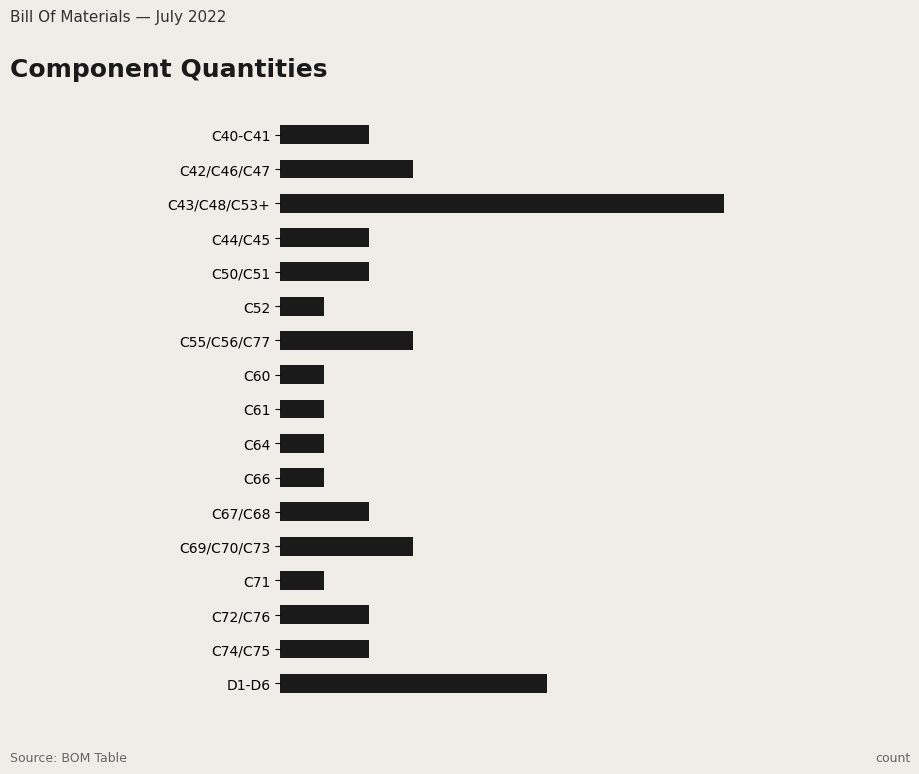

Reading top to bottom, what are all the values shown in this chart?

2	3	10	2	2	1	3	1	1	1	1	2	3	1	2	2	6